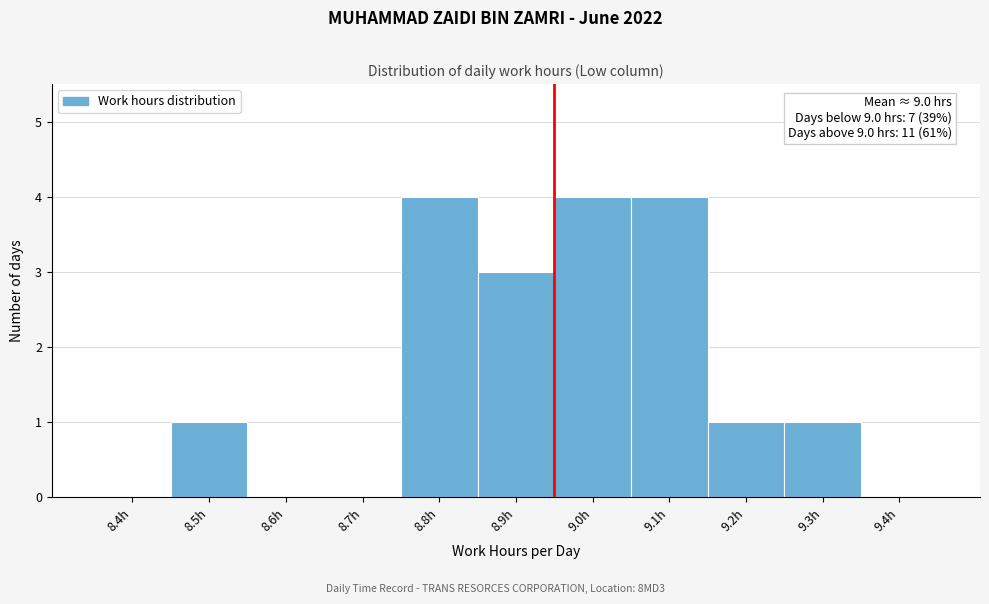

Reading right to left, transcribe all the data shown in this chart.

9.4h=0	9.3h=1	9.2h=1	9.1h=4	9.0h=4	8.9h=3	8.8h=4	8.7h=0	8.6h=0	8.5h=1	8.4h=0